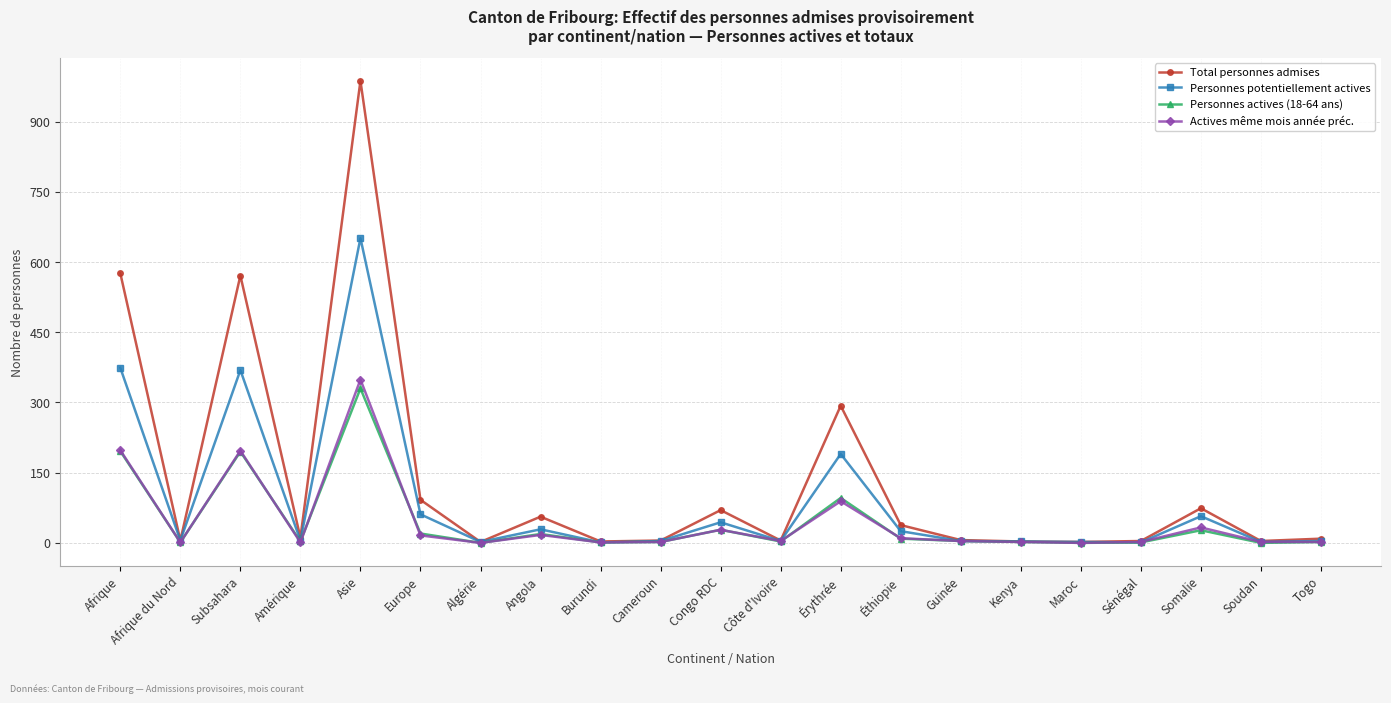

Between Subsahara and Algérie, which series saw the biggest shift?

Total personnes admises